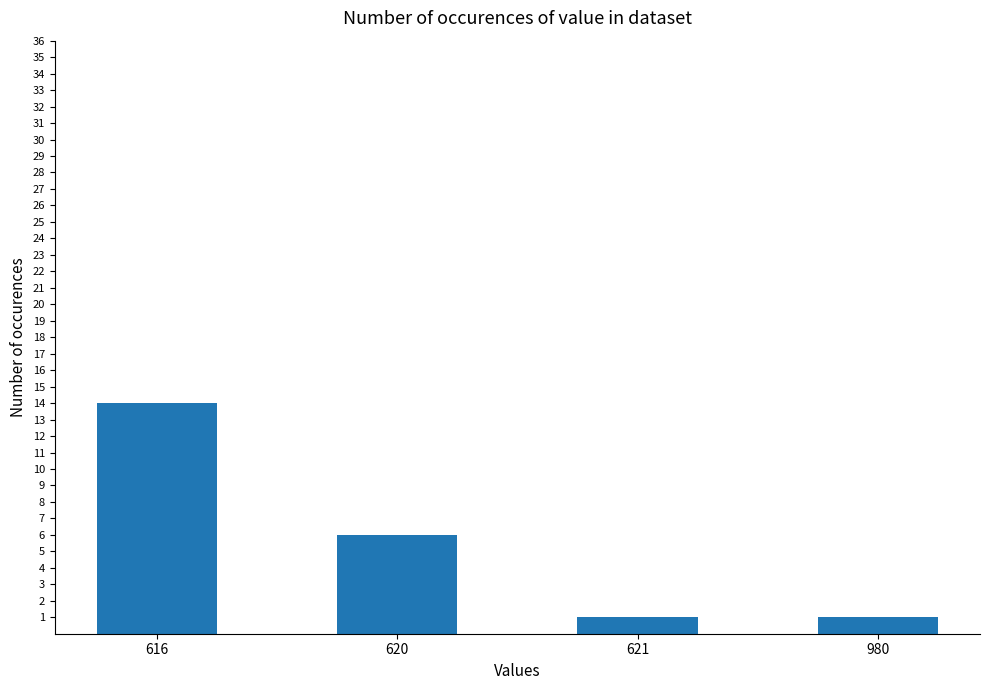

What is the smallest value displayed?

1